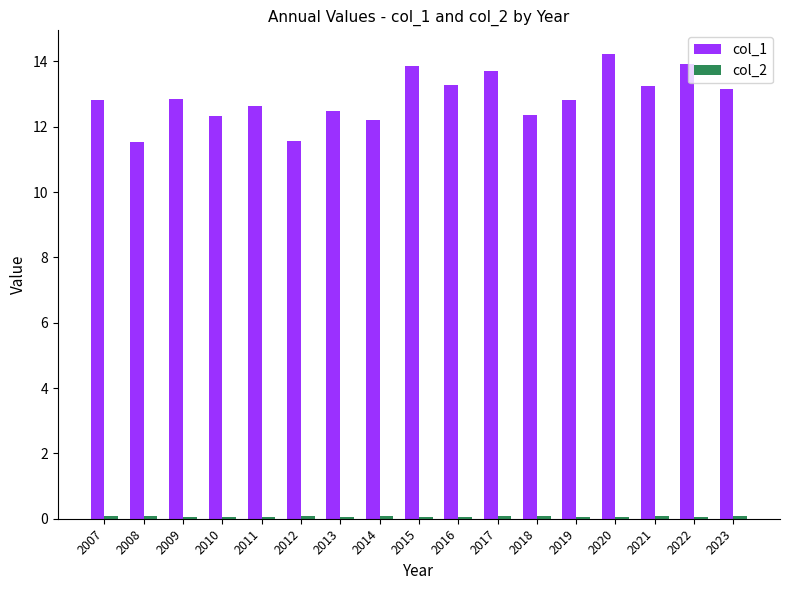

Which series has the largest range (max minus min)?

col_1